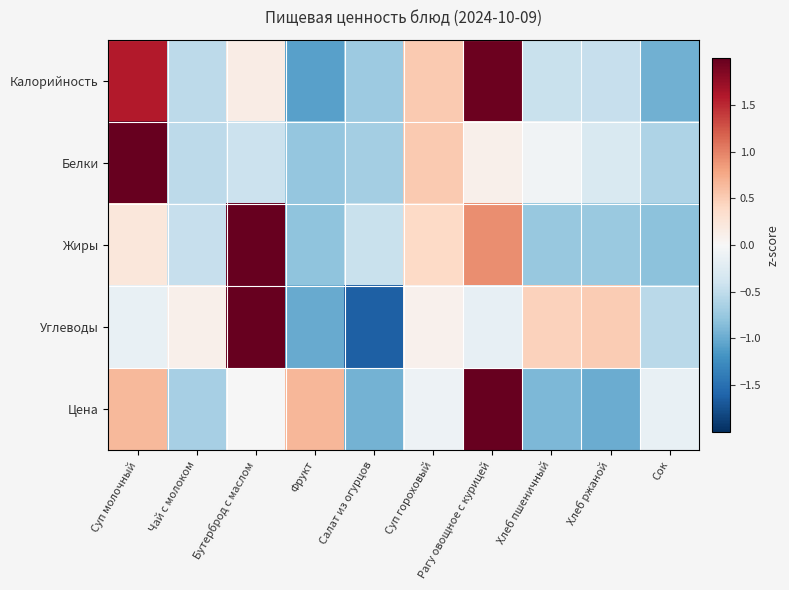

Reading left to right, transcribe all the data shown in this chart.

Калорийность: Суп молочный=1.6	Чай с молоком=-0.5	Бутерброд с маслом=0.1	Фрукт=-1.1	Салат из огурцов=-0.7	Суп гороховый=0.5	Рагу овощное с курицей=2.0	Хлеб пшеничный=-0.4	Хлеб ржаной=-0.5	Сок=-1.0
Белки: Суп молочный=2.8	Чай с молоком=-0.5	Бутерброд с маслом=-0.4	Фрукт=-0.8	Салат из огурцов=-0.7	Суп гороховый=0.5	Рагу овощное с курицей=0.1	Хлеб пшеничный=-0.1	Хлеб ржаной=-0.3	Сок=-0.6
Жиры: Суп молочный=0.2	Чай с молоком=-0.5	Бутерброд с маслом=2.5	Фрукт=-0.8	Салат из огурцов=-0.4	Суп гороховый=0.4	Рагу овощное с курицей=0.9	Хлеб пшеничный=-0.8	Хлеб ржаной=-0.7	Сок=-0.8
Углеводы: Суп молочный=-0.2	Чай с молоком=0.1	Бутерброд с маслом=2.3	Фрукт=-1.0	Салат из огурцов=-1.6	Суп гороховый=0.1	Рагу овощное с курицей=-0.2	Хлеб пшеничный=0.5	Хлеб ржаной=0.5	Сок=-0.5
Цена: Суп молочный=0.6	Чай с молоком=-0.7	Бутерброд с маслом=-0.0	Фрукт=0.7	Салат из огурцов=-0.9	Суп гороховый=-0.1	Рагу овощное с курицей=2.4	Хлеб пшеничный=-0.9	Хлеб ржаной=-1.0	Сок=-0.1